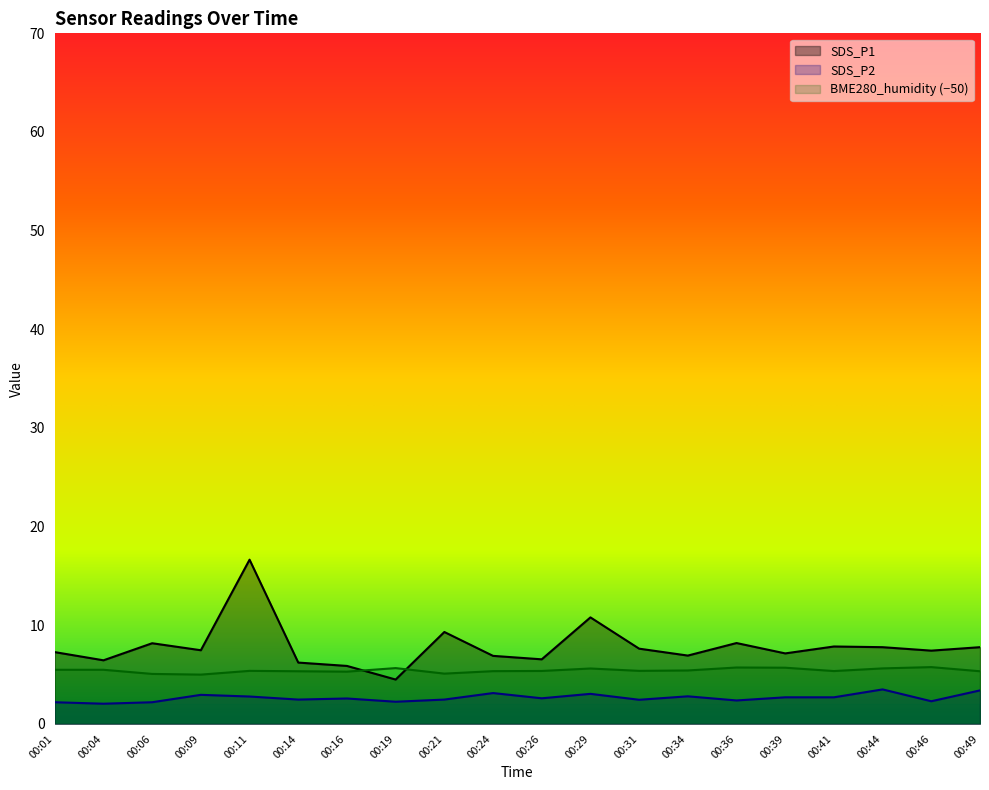

How many interior local peaks does the SDS_P2 series have?

6